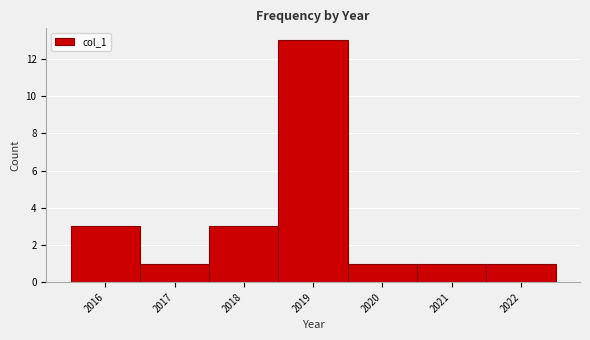

Reading left to right, list every bar in this chart as the range it spans on the x-axis followed by its height. The values are not printed on the chart, so give them approximately, as read against the axis.

2015.5 to 2016.5: 3
2016.5 to 2017.5: 1
2017.5 to 2018.5: 3
2018.5 to 2019.5: 13
2019.5 to 2020.5: 1
2020.5 to 2021.5: 1
2021.5 to 2022.5: 1